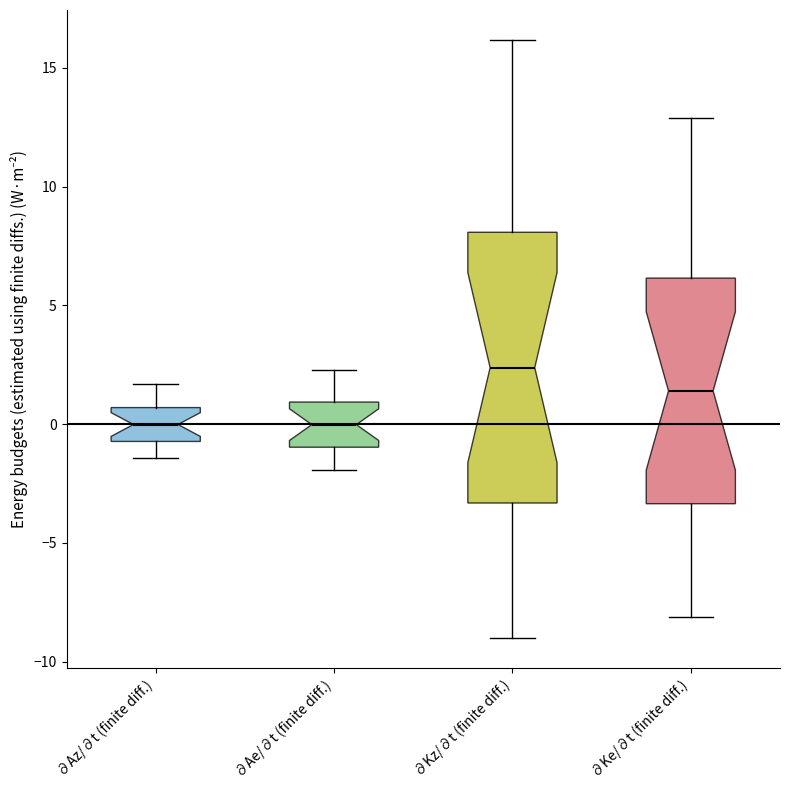

Reading left to right, transcribe this box plot: for each box, give where its median line is, the range the box spans, and where its two whiskers end, as read against the y-axis. The values are not printed on the chart, so give them approximately, as read against the axis.

∂Az/∂t (finite diff.): median 0.0, box -0.5 to 0.5, whiskers -1.5 to 1.5
∂Ae/∂t (finite diff.): median 0.0, box -1.0 to 1.0, whiskers -2.0 to 2.5
∂Kz/∂t (finite diff.): median 2.5, box -3.5 to 8.0, whiskers -9.0 to 16.0
∂Ke/∂t (finite diff.): median 1.5, box -3.5 to 6.0, whiskers -8.0 to 13.0